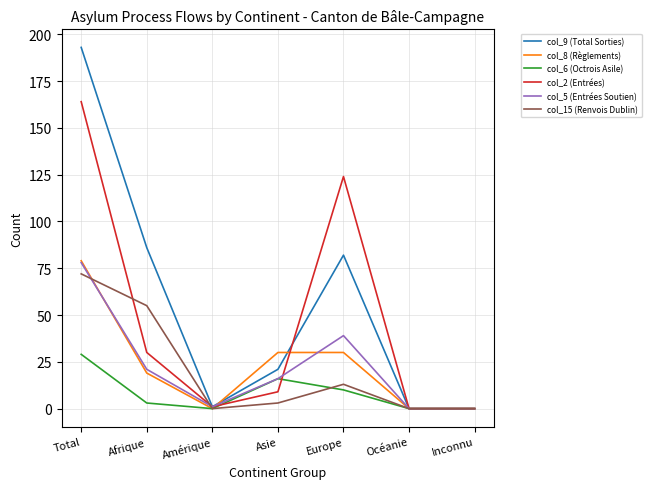

Is the value of col_8 (Règlements) at Total greater than the value of col_9 (Total Sorties) at Total?

No